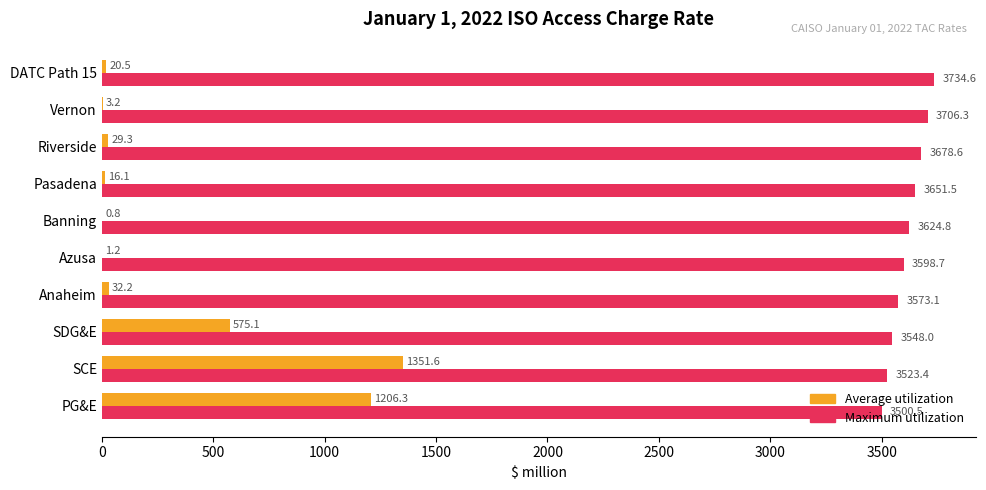

How many series are shown in this chart?

2